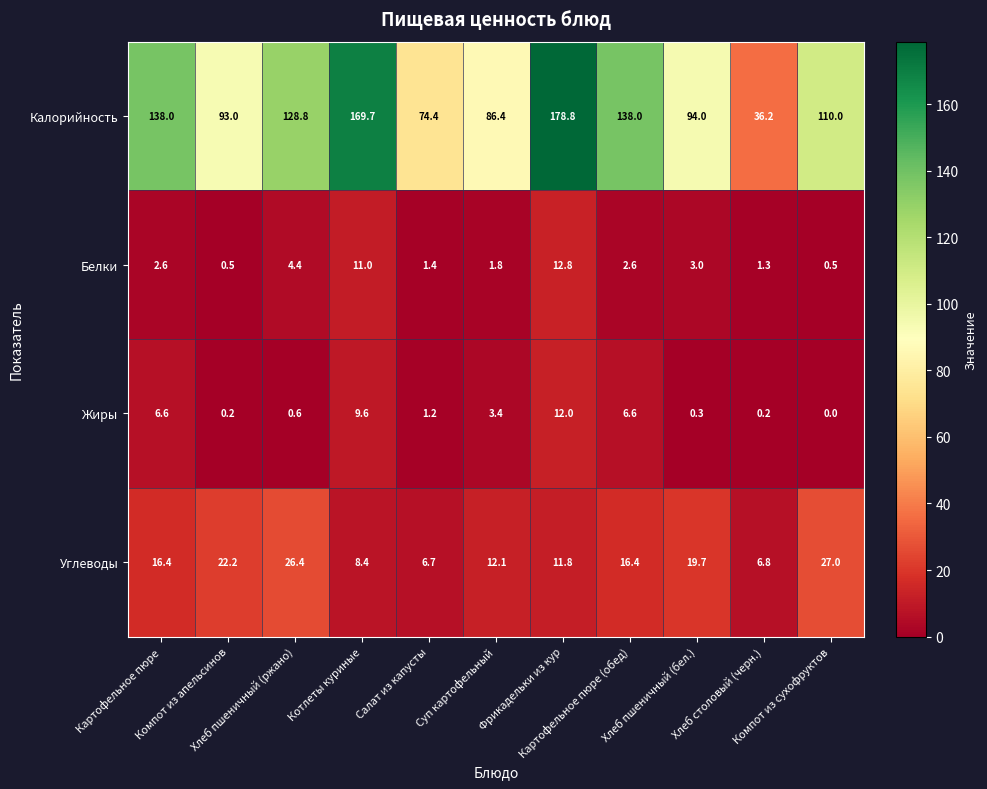

What is the difference between the maximum and minimum values in the Жиры series?

12.0